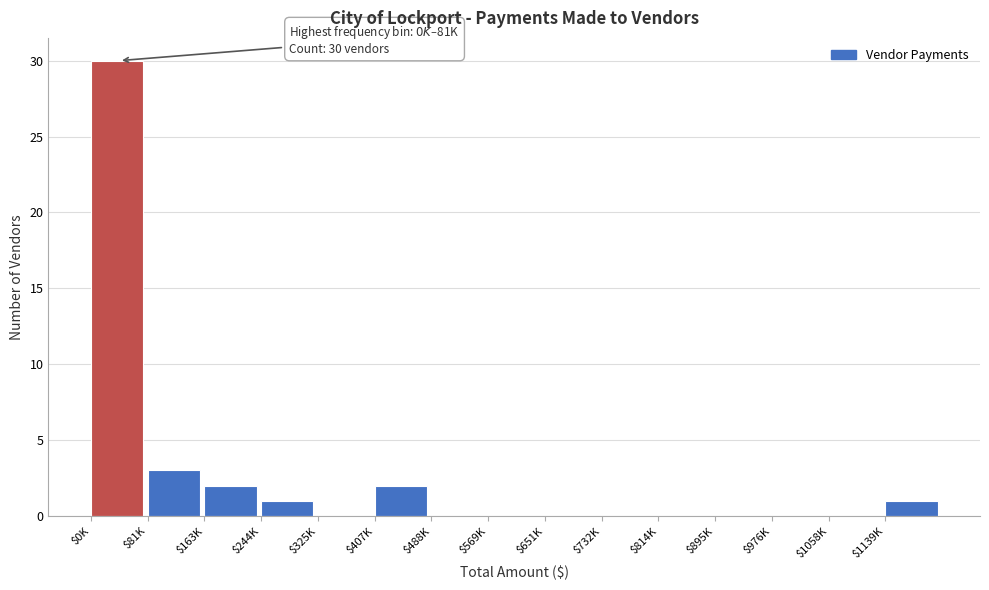

Is it true that the value at $1139K is 0?

False